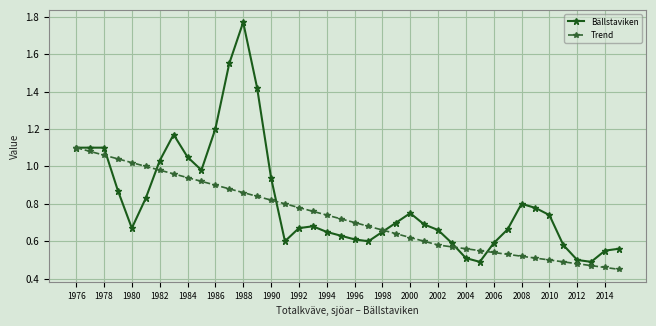

What are all the series names shown in the legend?

Bällstaviken, Trend